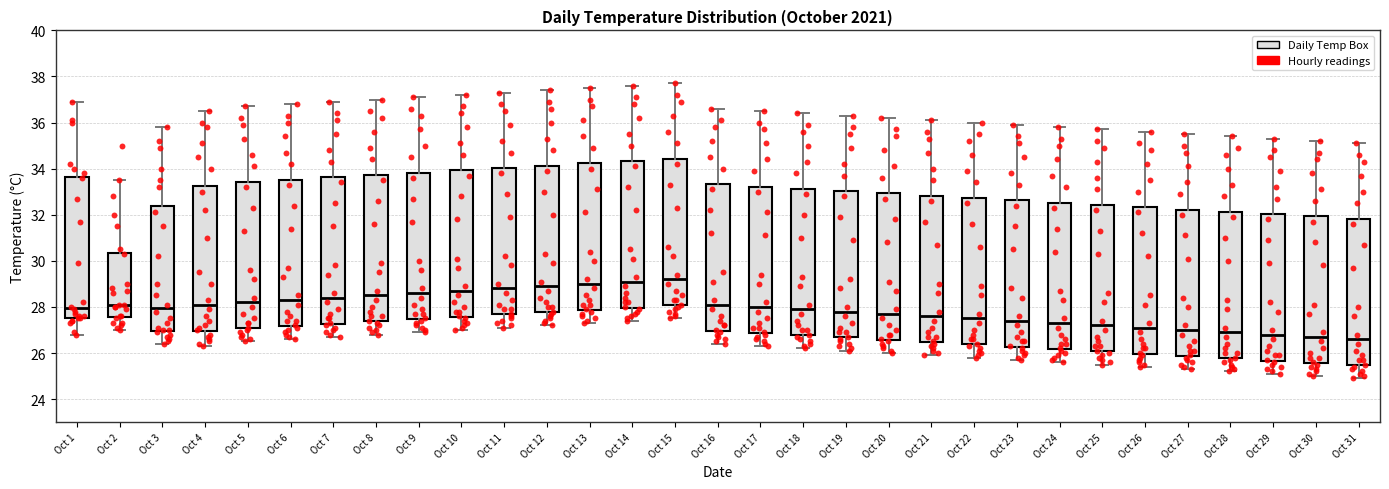

Where does the upper whisker of the box for Oct 24 end on the y-axis? The values are not printed on the chart, so give them approximately, as read against the axis.

35.8